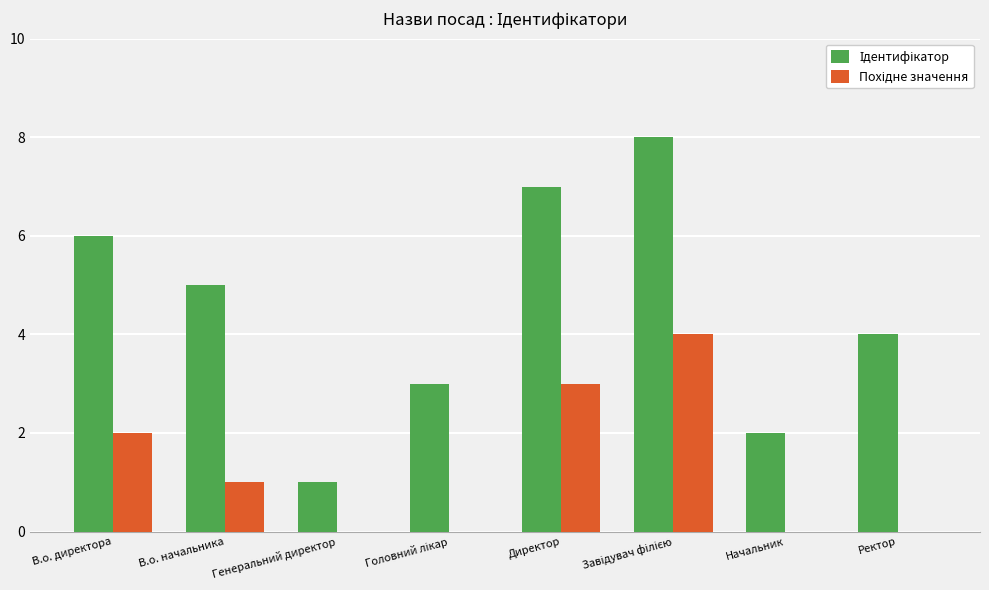

What is the total value across all series at В.о. начальника?

6